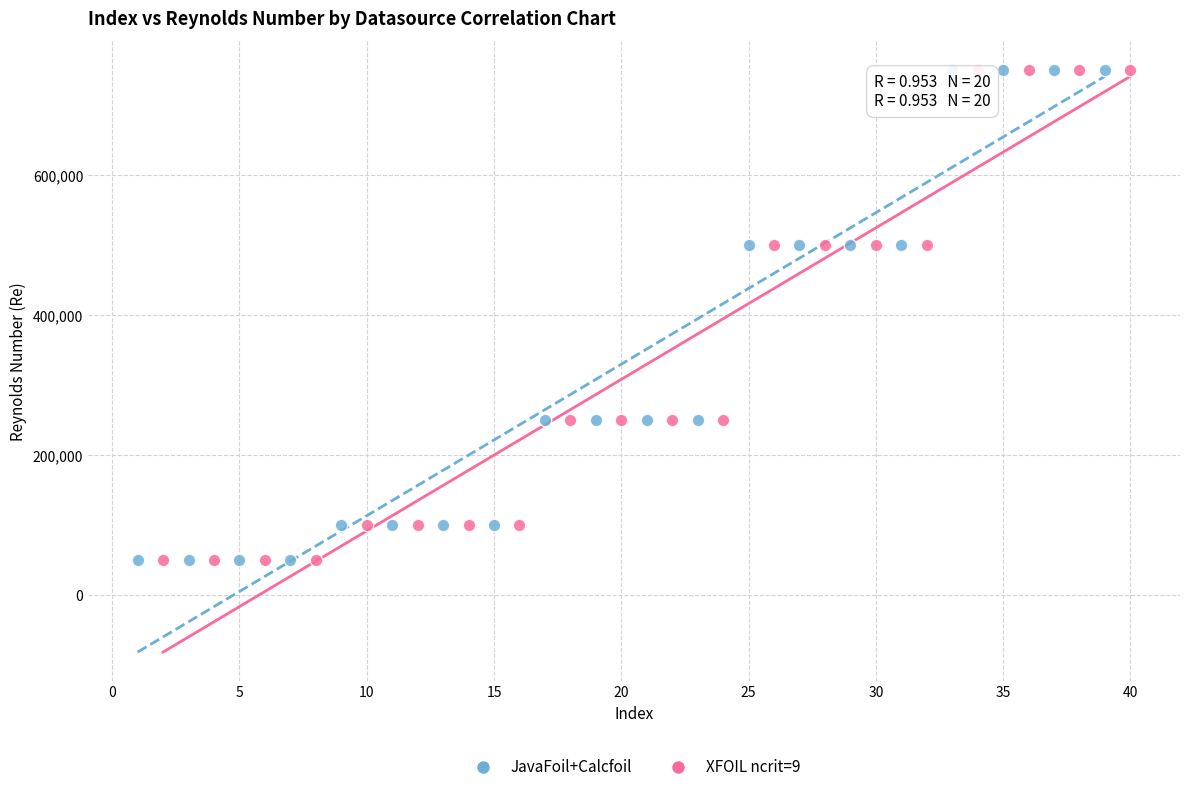

What are all the series names shown in the legend?

JavaFoil+Calcfoil, XFOIL ncrit=9